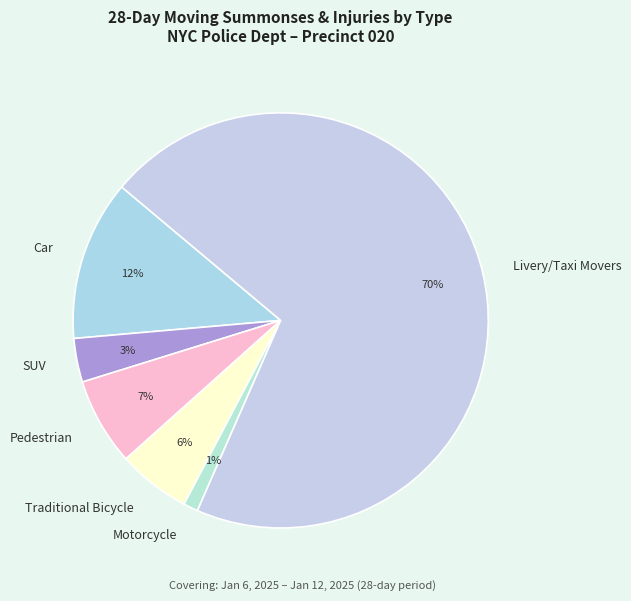

Rank the categories by value from lowest to highest.

Motorcycle, SUV, Traditional Bicycle, Pedestrian, Car, Livery/Taxi Movers